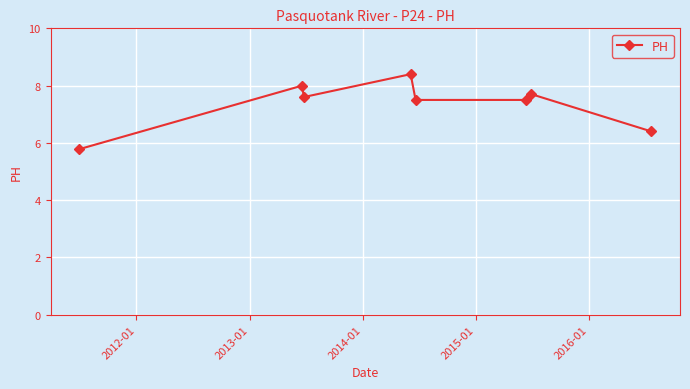

True or false: the data has more than 2 interior local peaks.

True